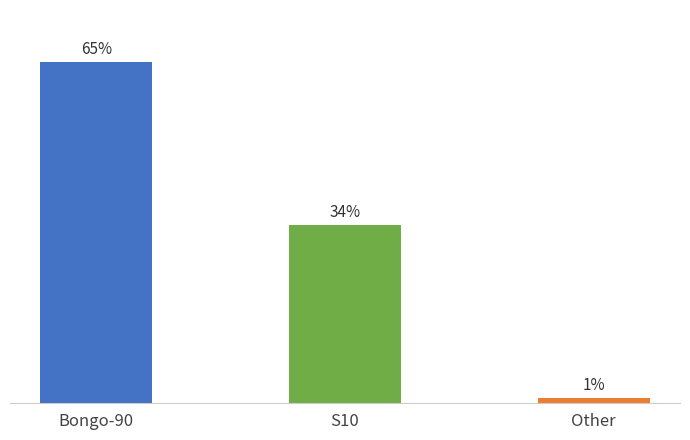

Which label corresponds to the largest value in the chart?

Bongo-90